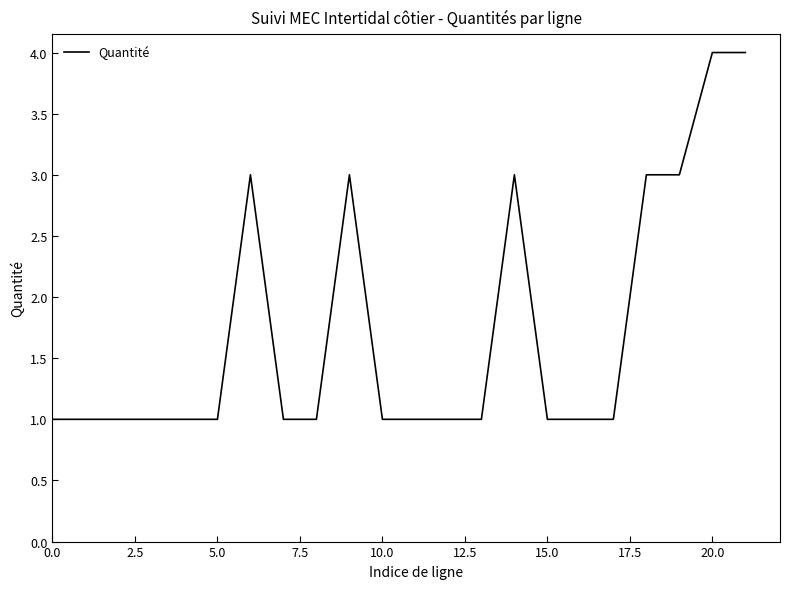

What is the difference between the maximum and minimum values?

3